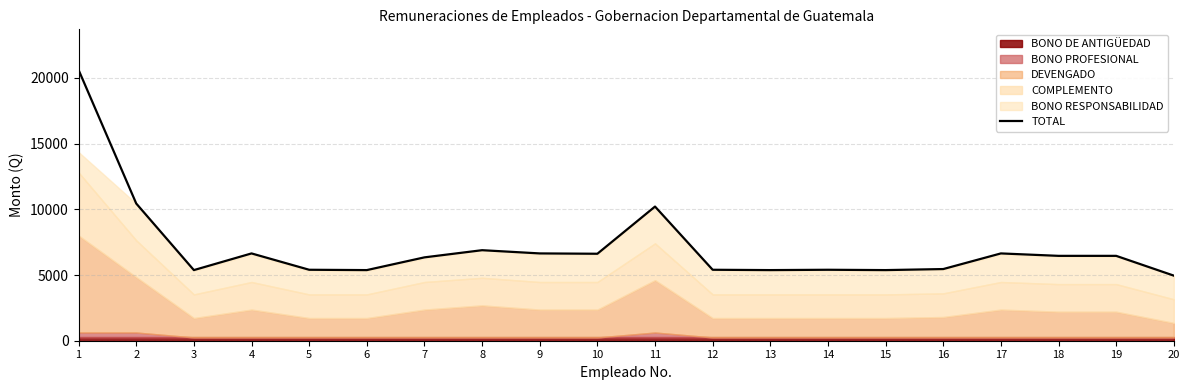

Rank the categories by value from highest to lowest.

1, 2, 11, 8, 4, 9, 17, 10, 18, 19, 7, 16, 5, 12, 14, 3, 6, 13, 15, 20